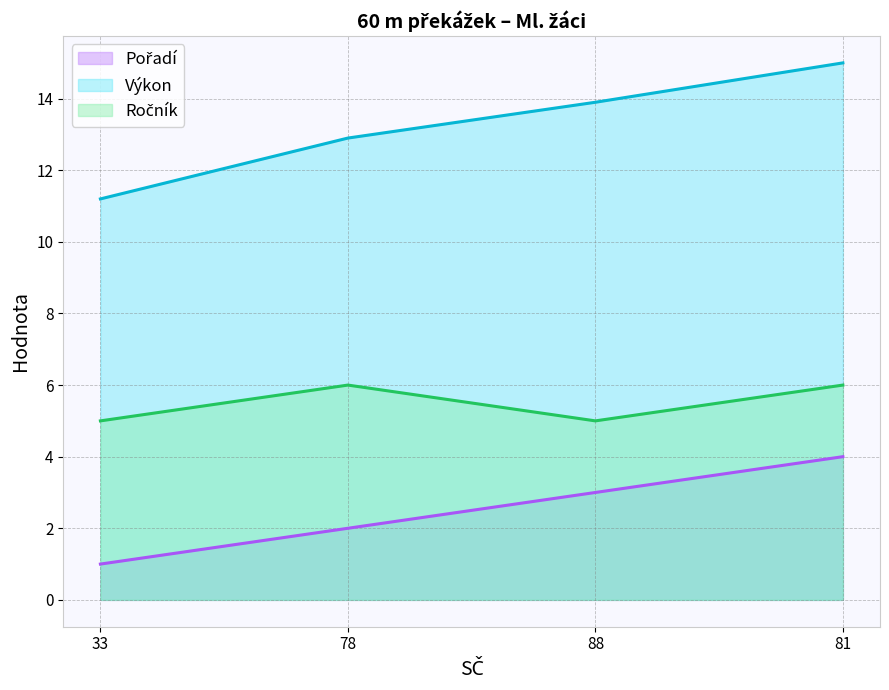

The Ročník series shows 1.7 at 88. True or false?

False